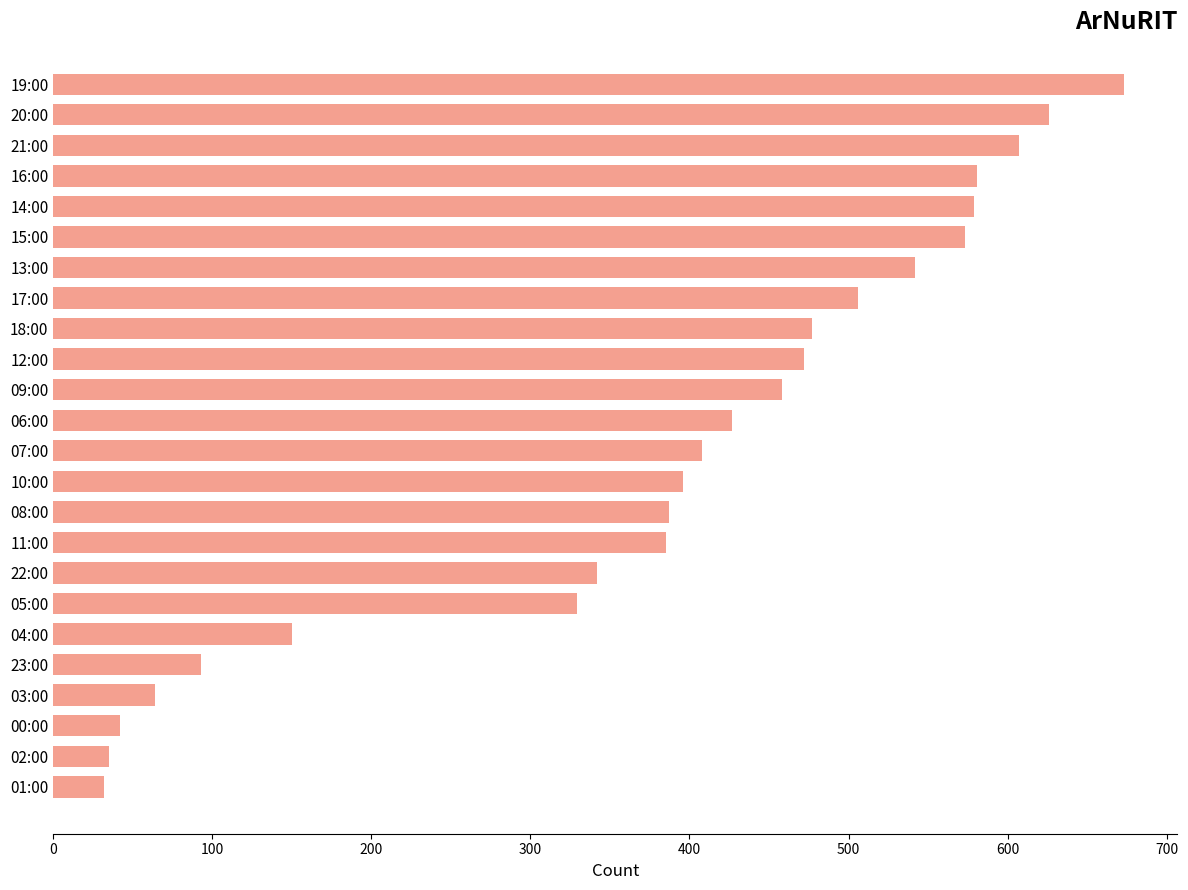

What is the ratio of the value at 15:00 to the value at 05:00?

1.7